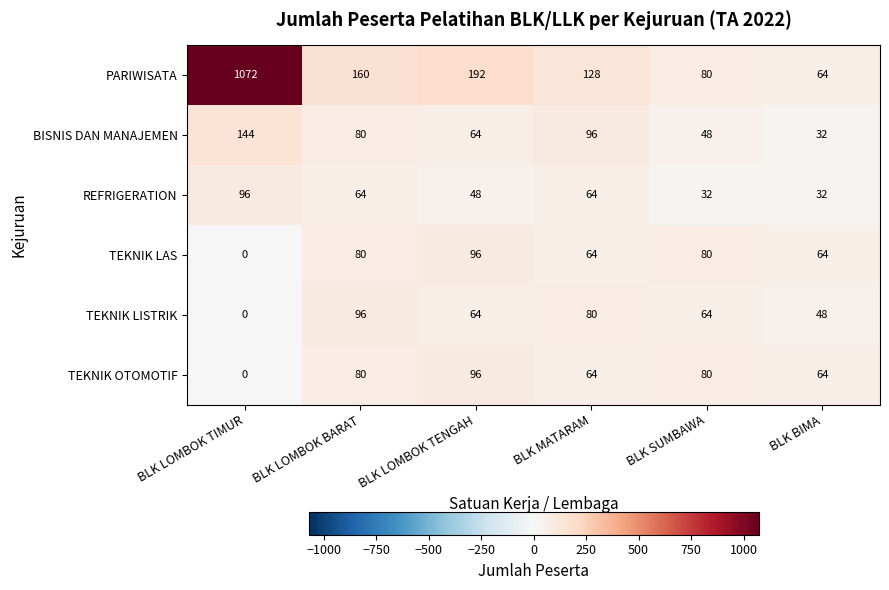

What is the total value across all series at BLK LOMBOK TENGAH?

560